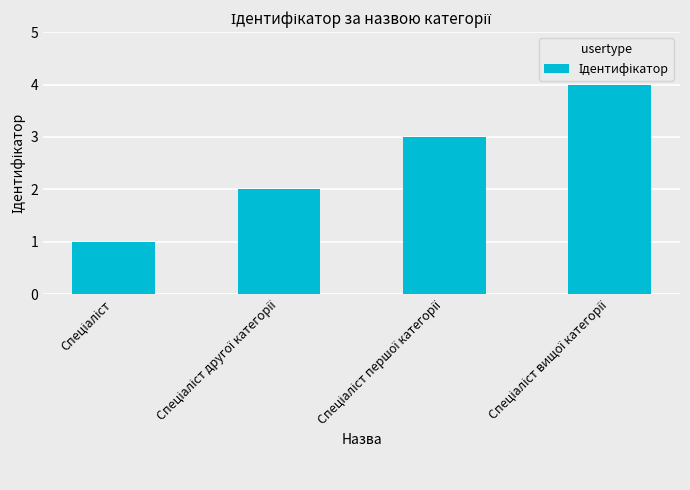

What is the greatest value displayed?

4